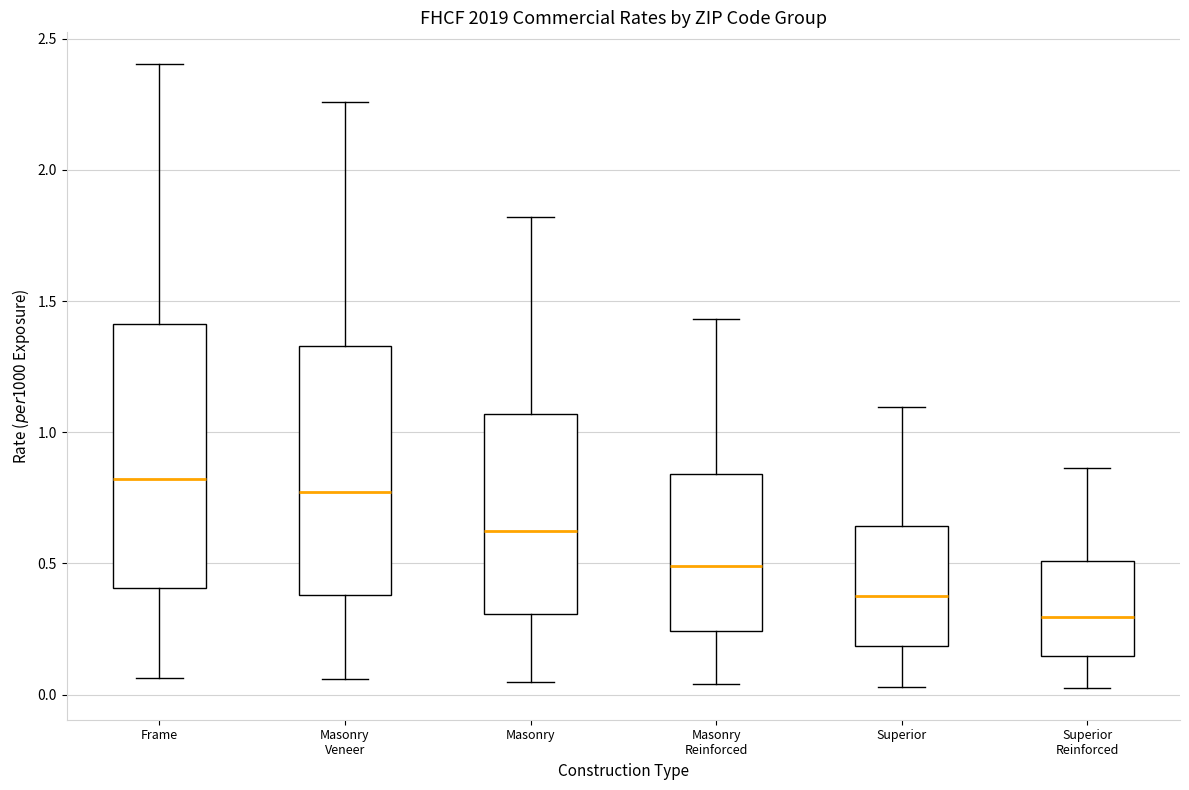

Which box has the lowest median line?

Superior Reinforced